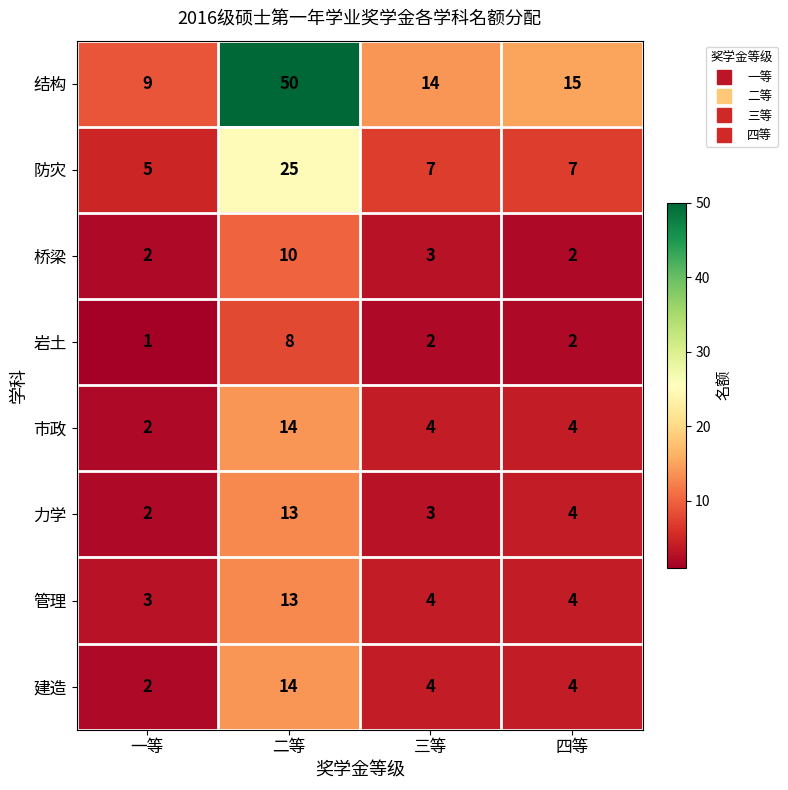

At which label does 建造 first exceed 4?

二等